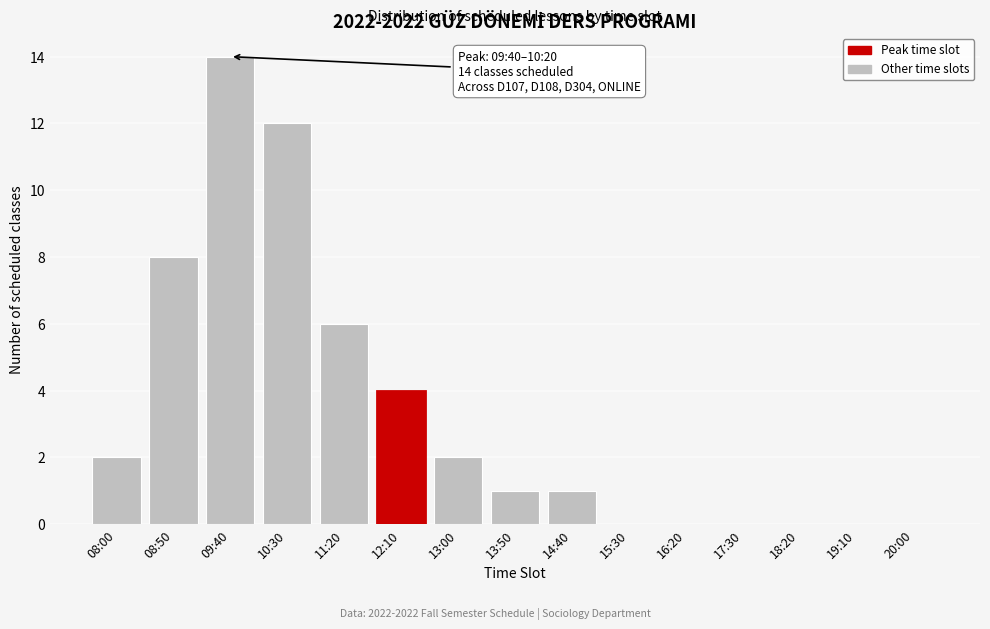

Reading left to right, list all the values displayed in this chart.

08:00=2	08:50=8	09:40=14	10:30=12	11:20=6	12:10=4	13:00=2	13:50=1	14:40=1	15:30=0	16:20=0	17:30=0	18:20=0	19:10=0	20:00=0